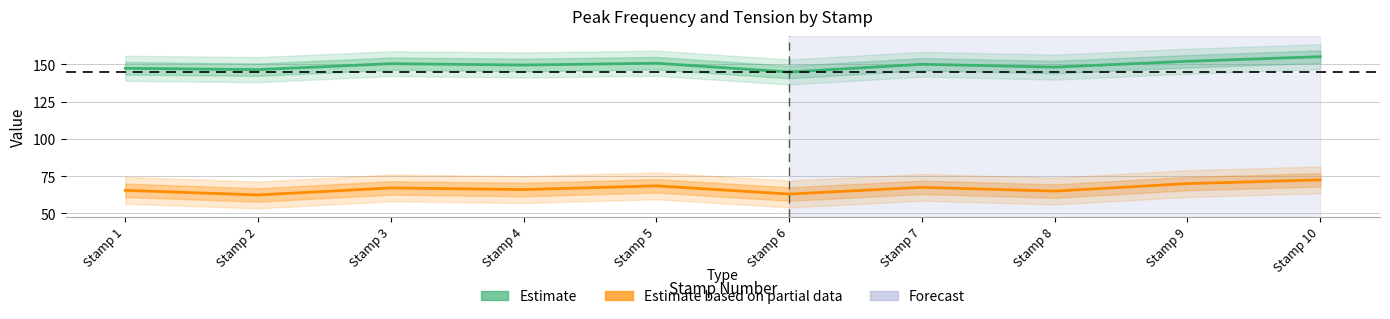

True or false: Peak Frequency (Estimate) and Tension (Estimate based on partial data) intersect in this chart.

False